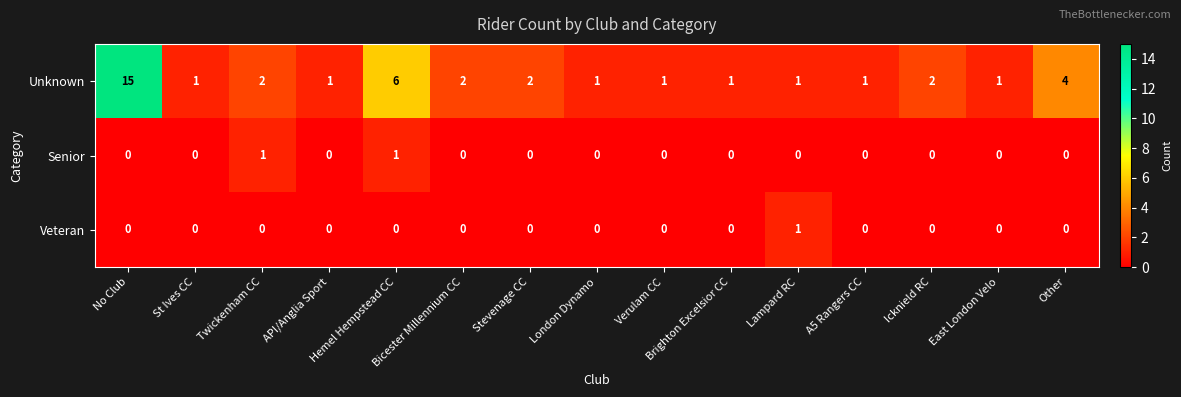

Between Verulam CC and Other, which series saw the biggest shift?

Unknown